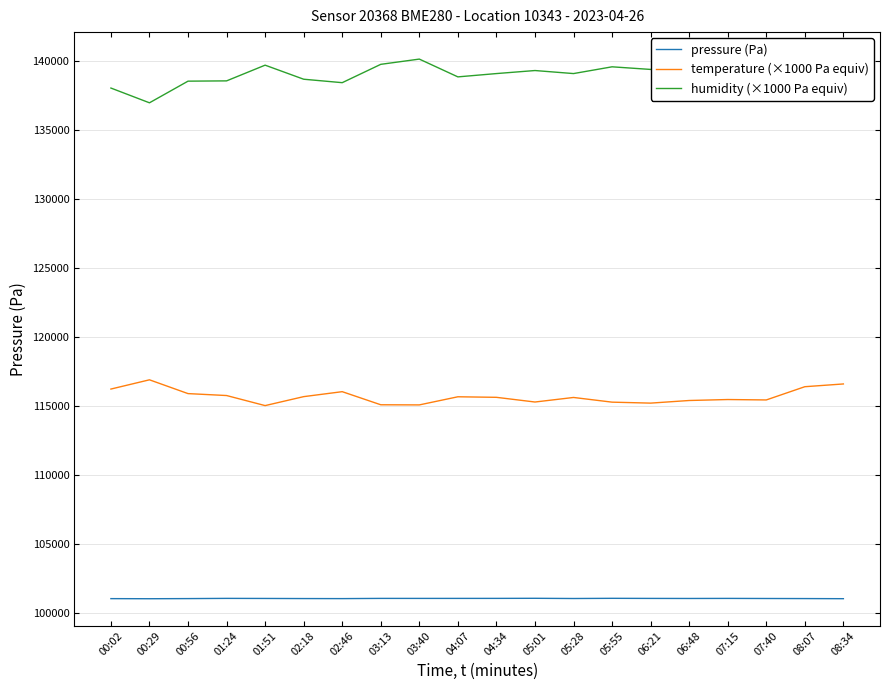

What is the minimum value for humidity (×1000 Pa equiv)?

136980.0